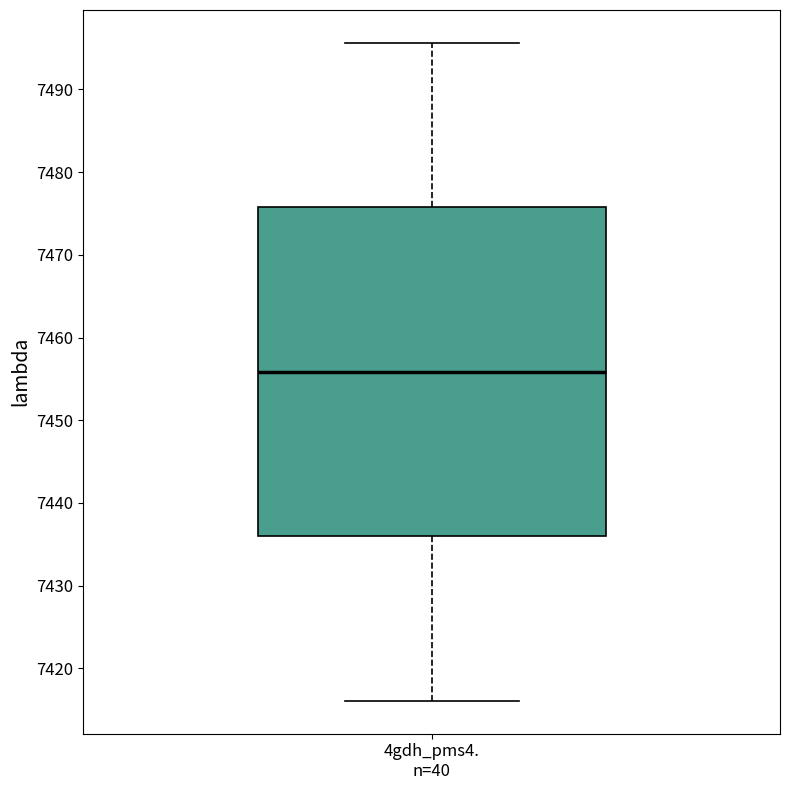

Where does the upper whisker of the box for 4gdh_pms4. n=40 end on the y-axis? The values are not printed on the chart, so give them approximately, as read against the axis.

7496